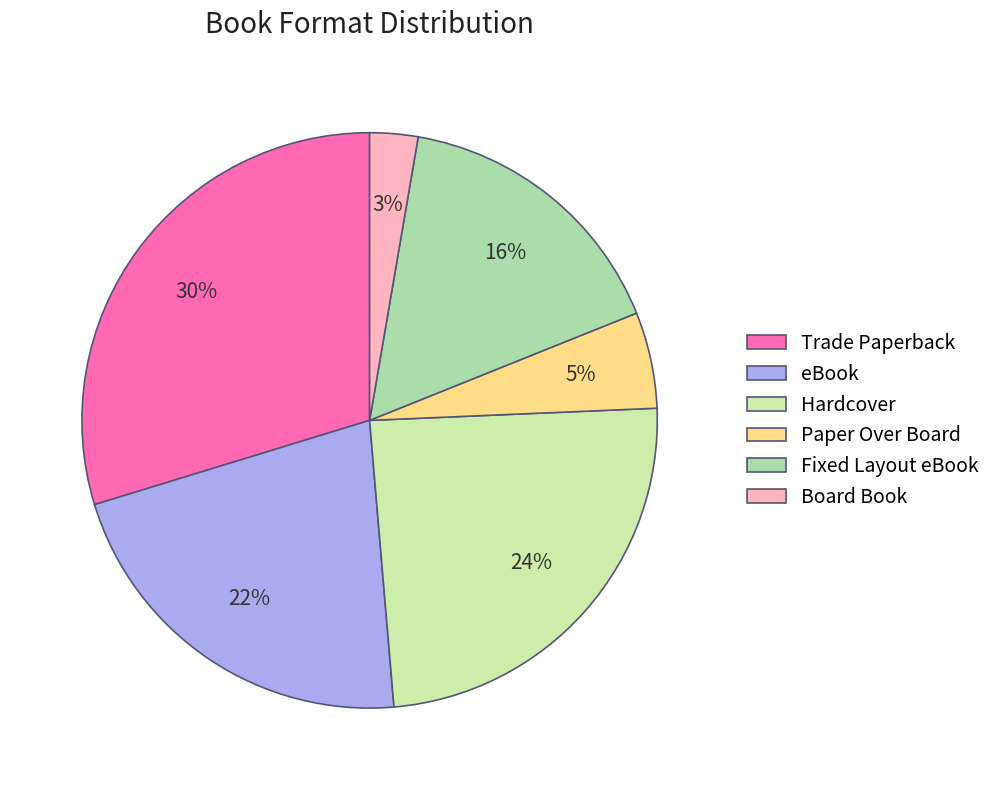

Count the number of slices in the pie.

6